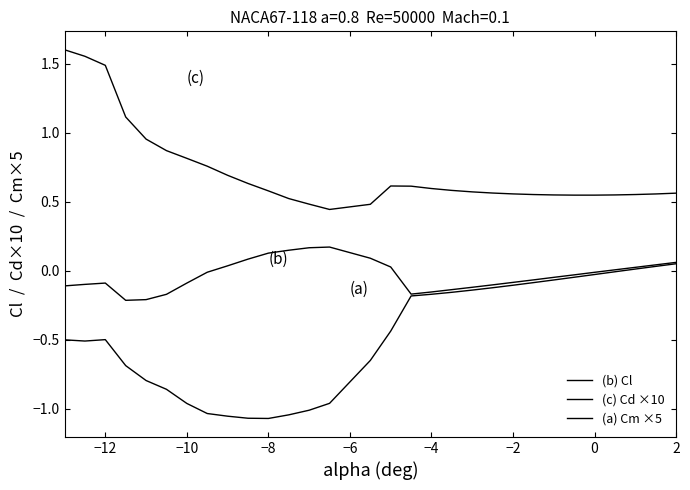

Is this an area chart (filled region under the line)?

No